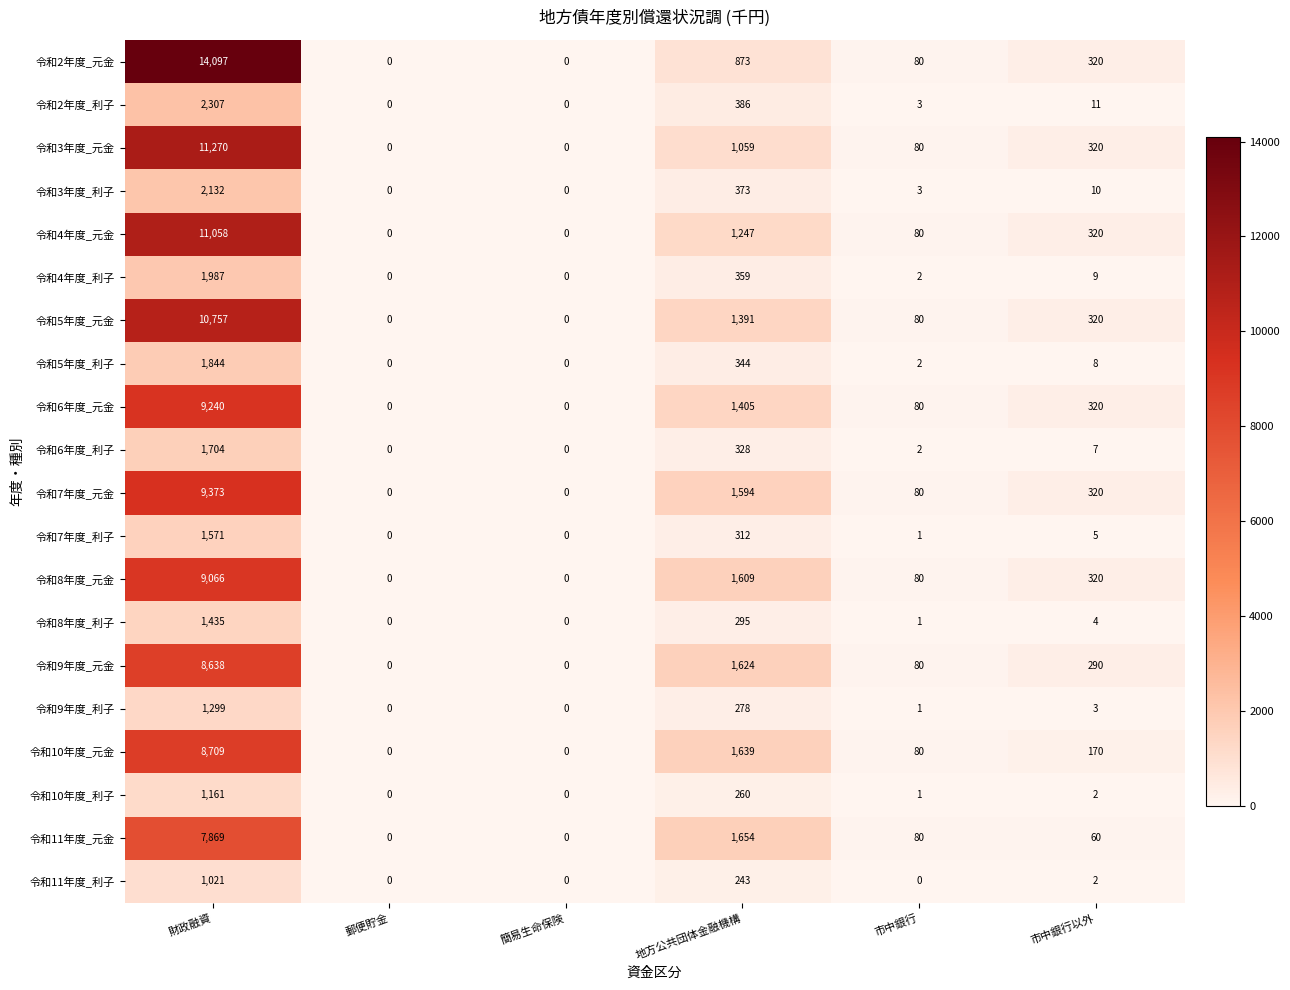

What is the difference between the 令和2年度_元金 values at 郵便貯金 and 地方公共団体金融機構?

873